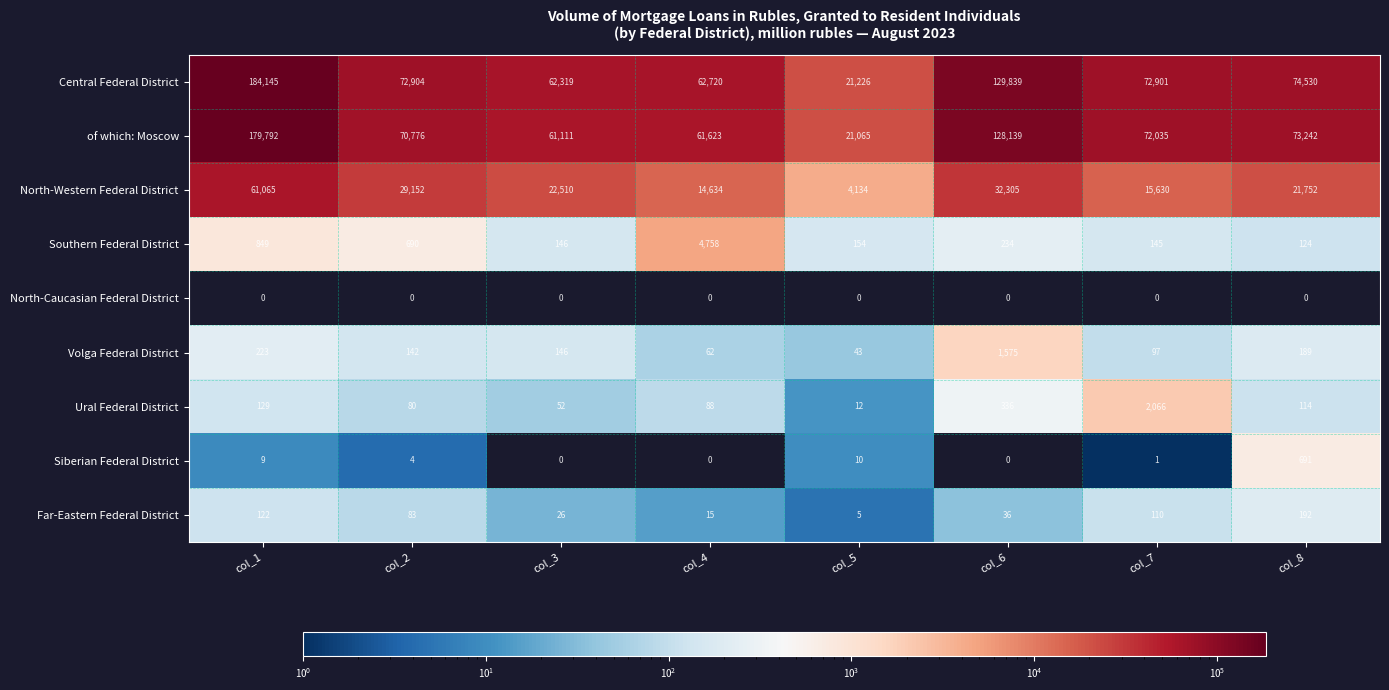

At how many categories does at least one series exceed 108320?

2